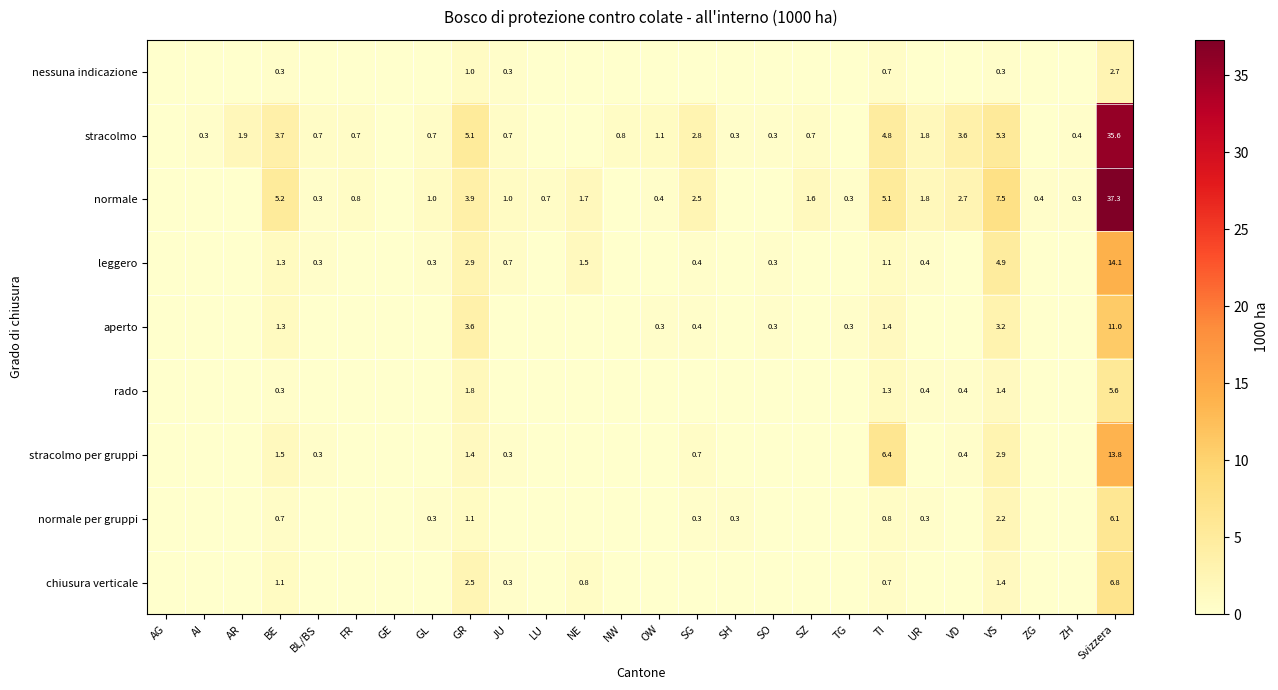

True or false: stracolmo per gruppi has a value of 1.1 at SG.

False